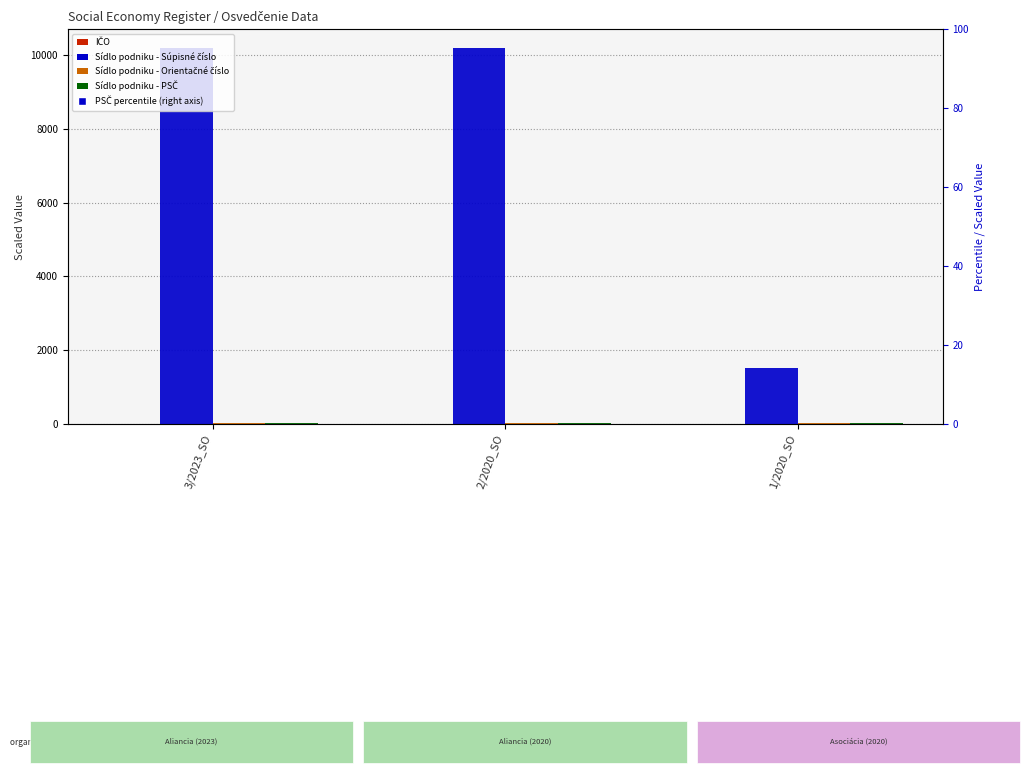

Rank the series by their maximum value, from highest to lowest.

Sídlo podniku - Súpisné číslo, Sídlo podniku - Orientačné číslo, Sídlo podniku - PSČ, IČO